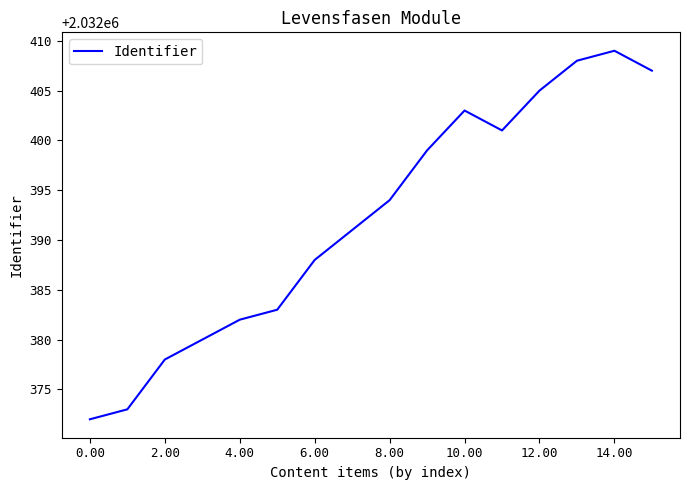

Count the number of data series in this chart.

1